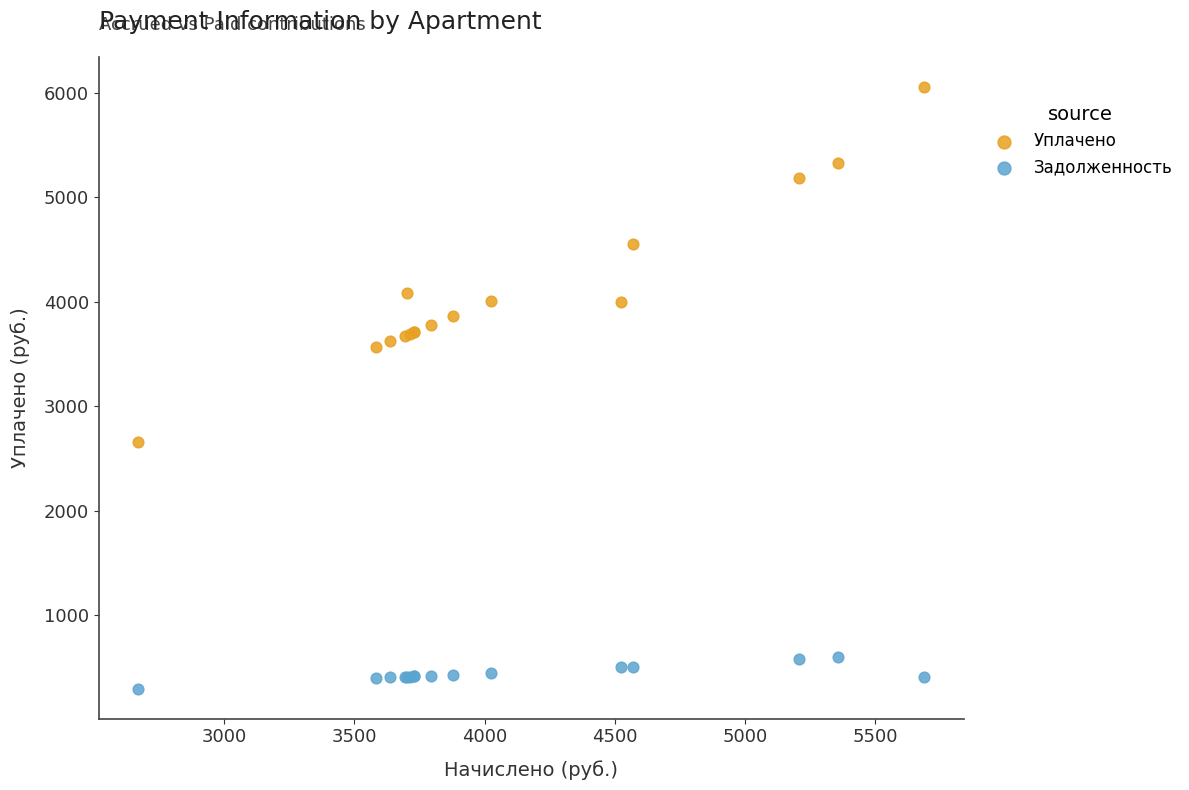

In the Уплачено series, what Y value is closest to 4358?

4551.5